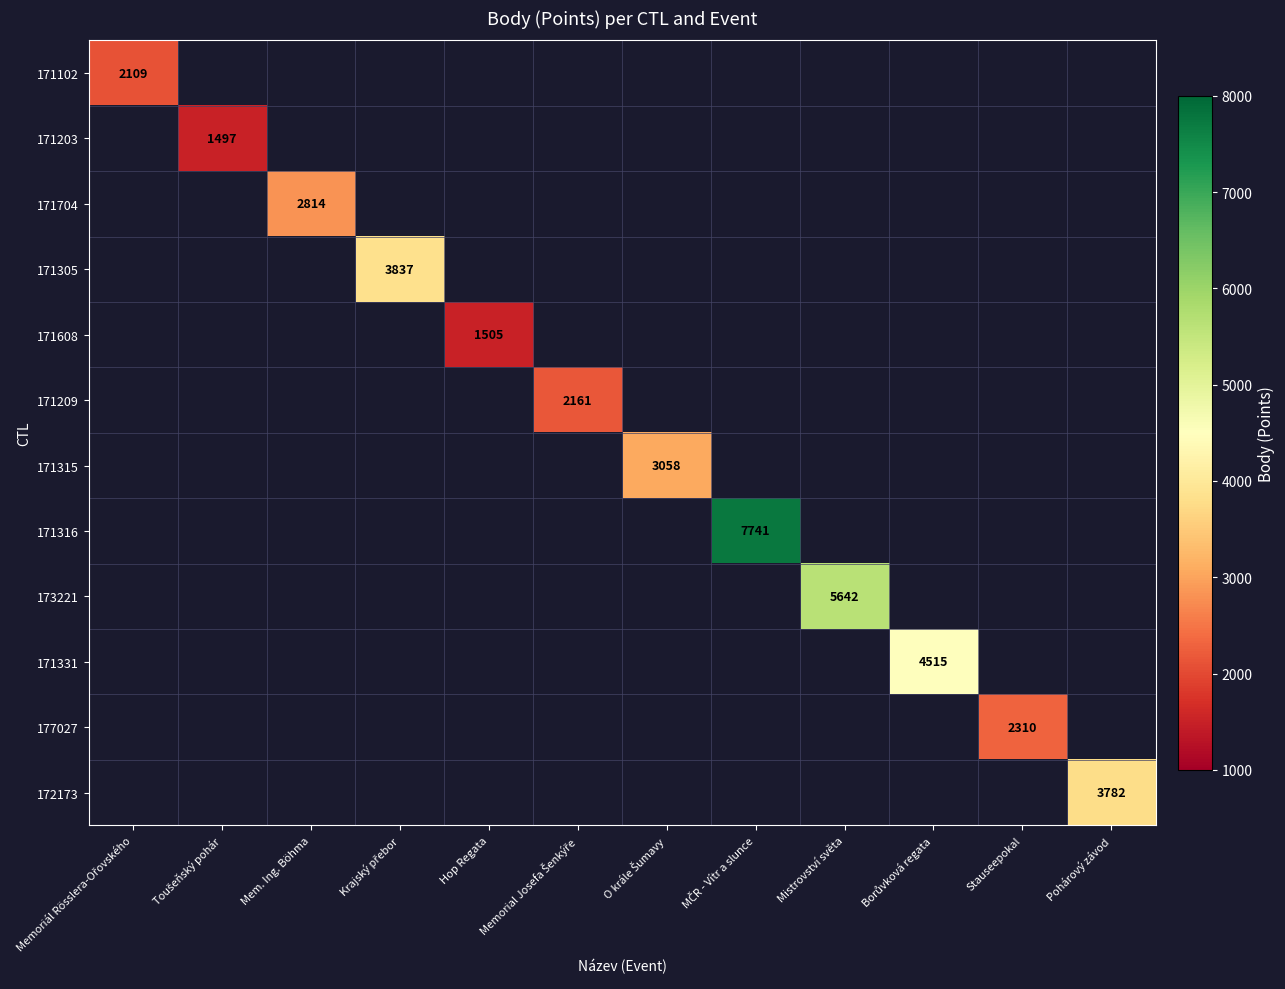

What is the average value of the 171704 series?

234